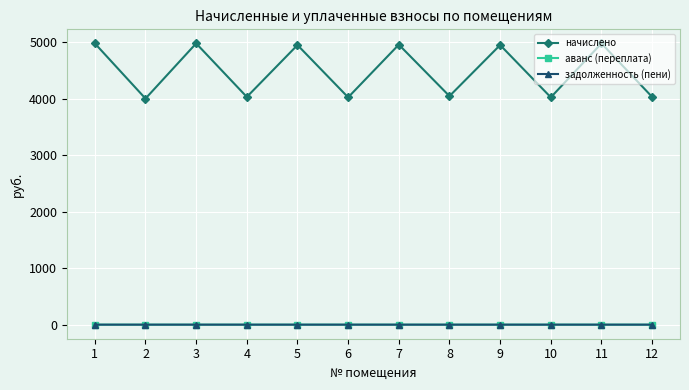

What is the difference between the maximum and minimum values in the задолженность (пени) series?

0.1